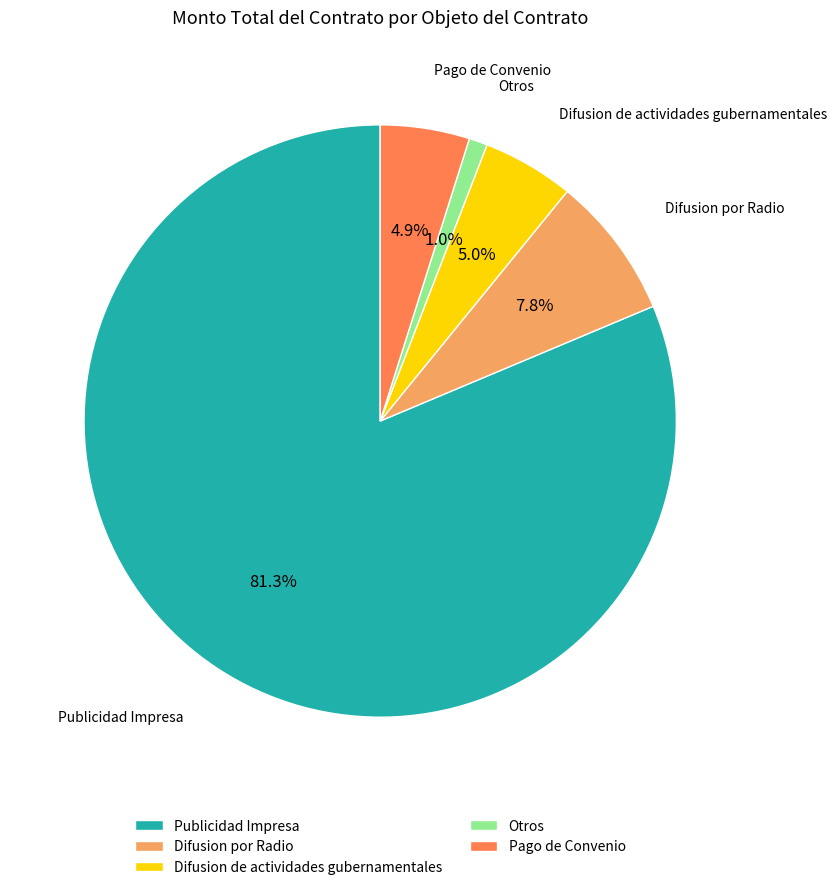

Does any single category account for the majority?

Yes